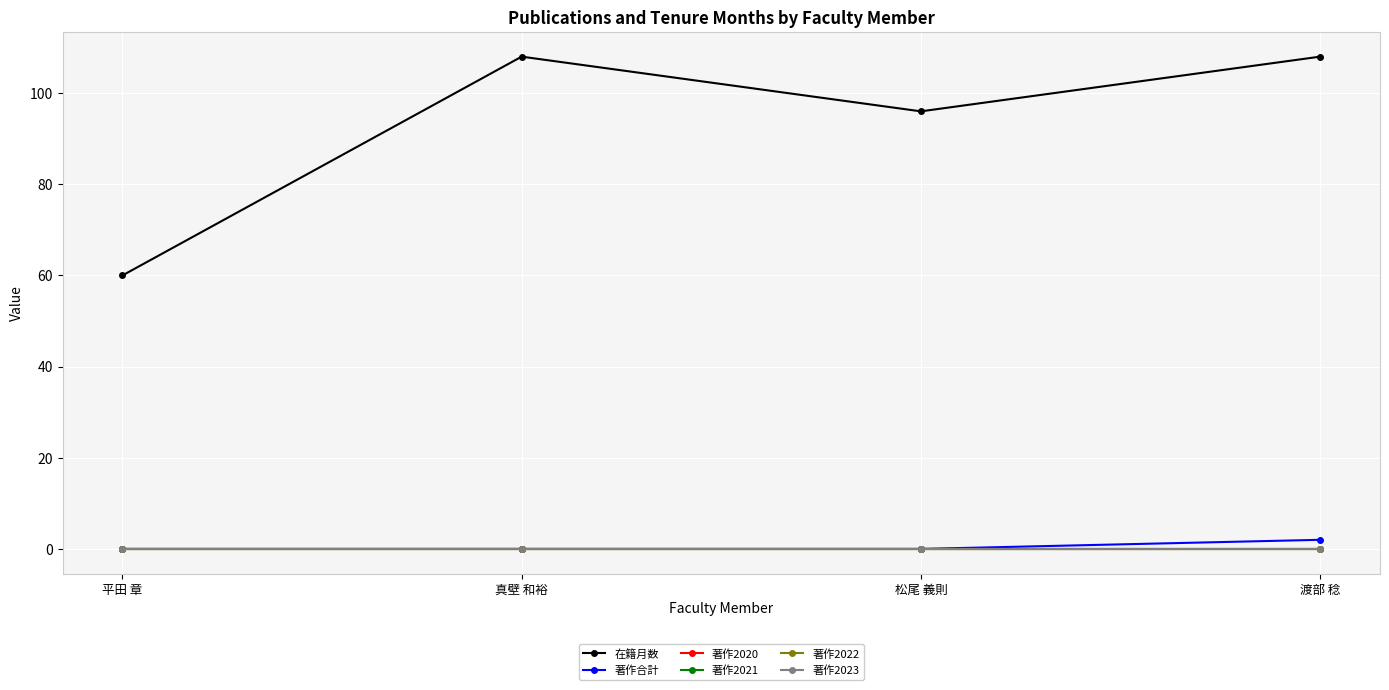

True or false: 著作2023 and 著作2021 cross at least once.

False